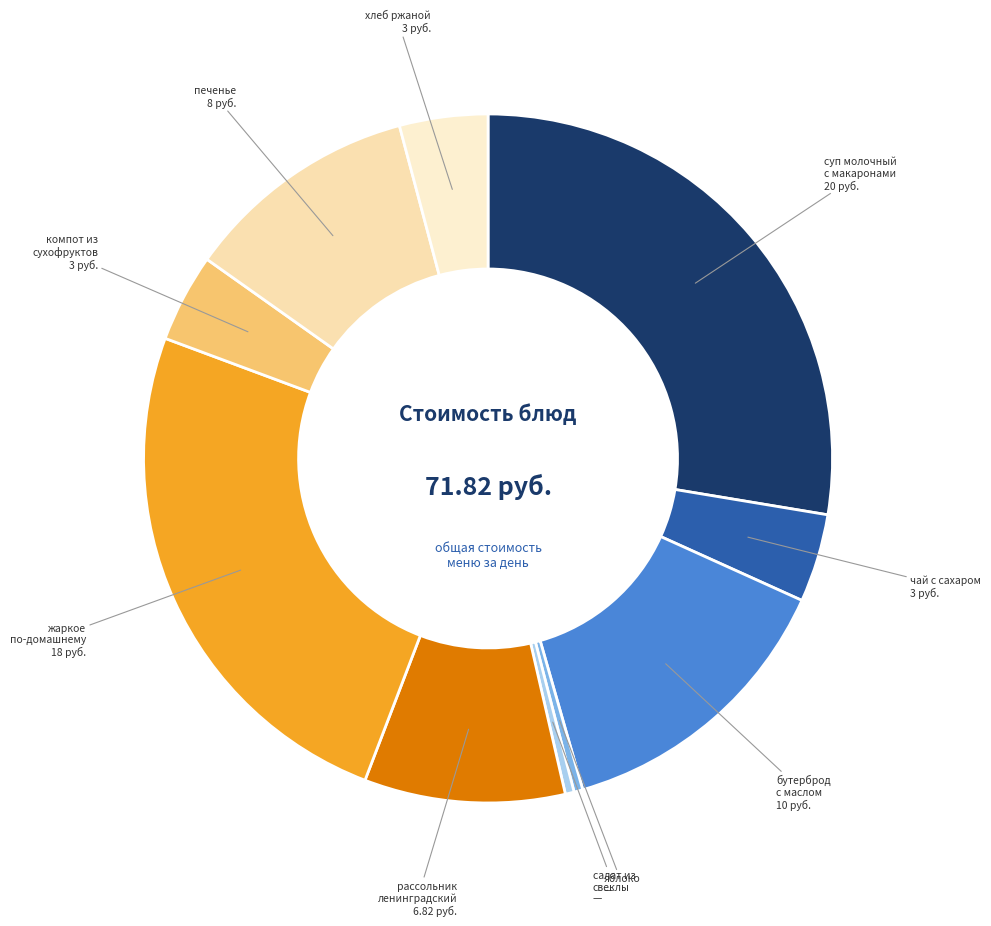

What is the largest slice in the pie chart?

суп молочный с макаронными изделиями